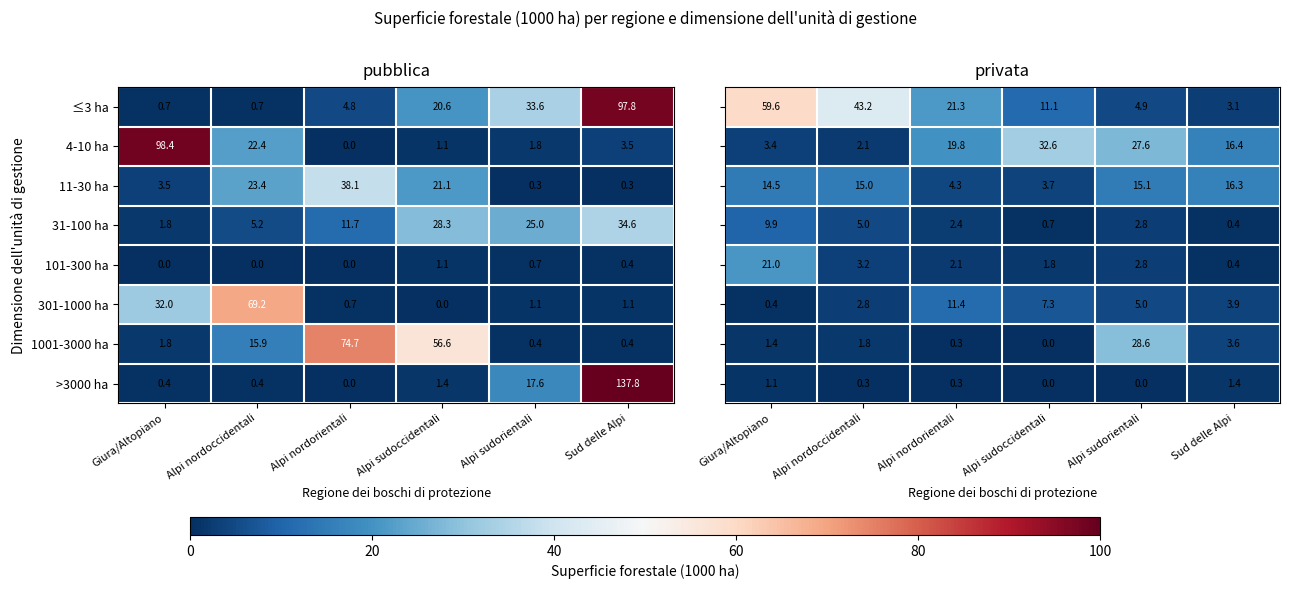

What is the sum of all 101-300 ha values?

2.2